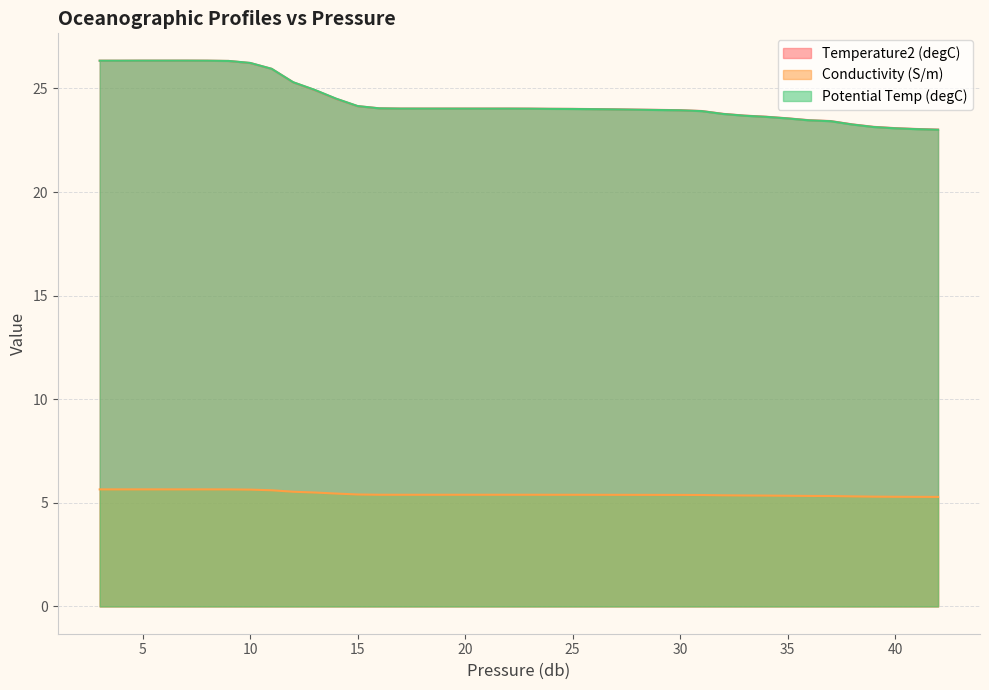

What is the difference between the highest and lowest values at 12?

19.8